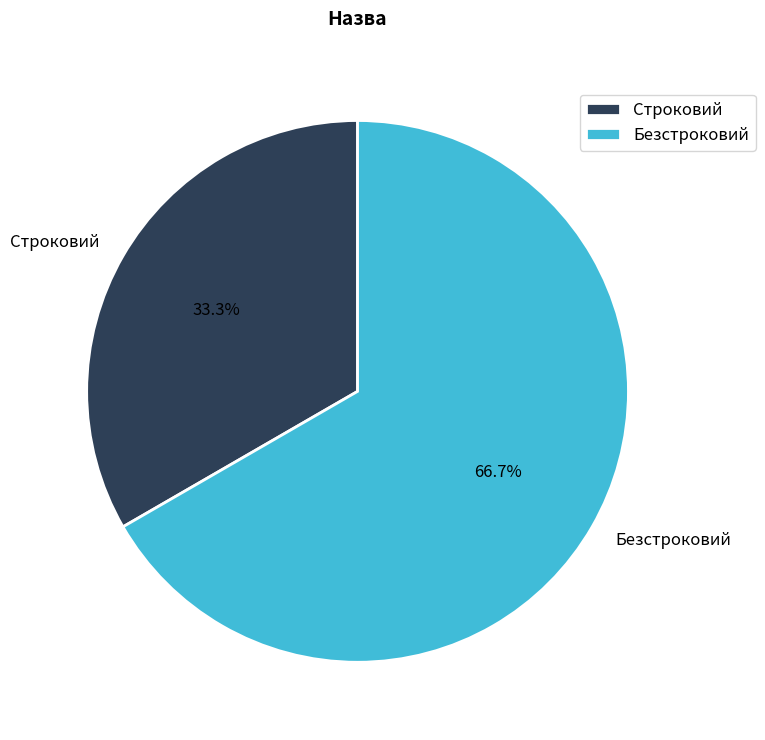

How many slices are in this pie chart?

2